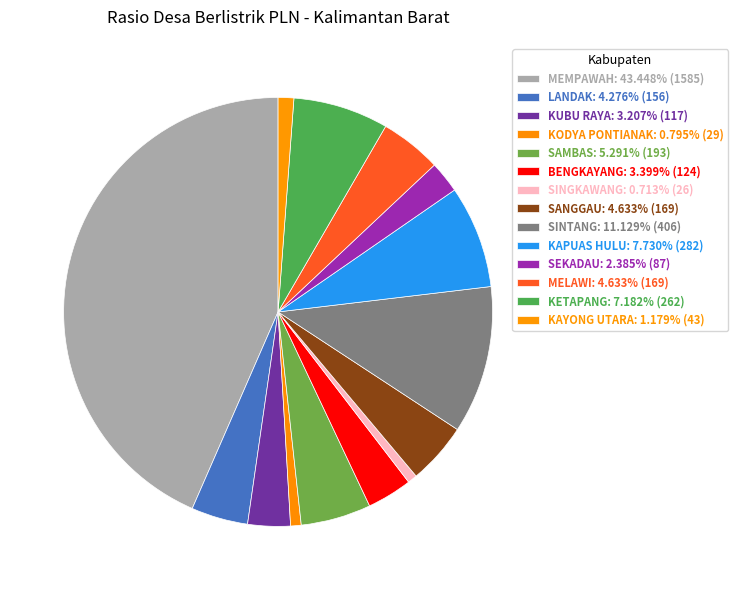

How many segments does this pie chart have?

14